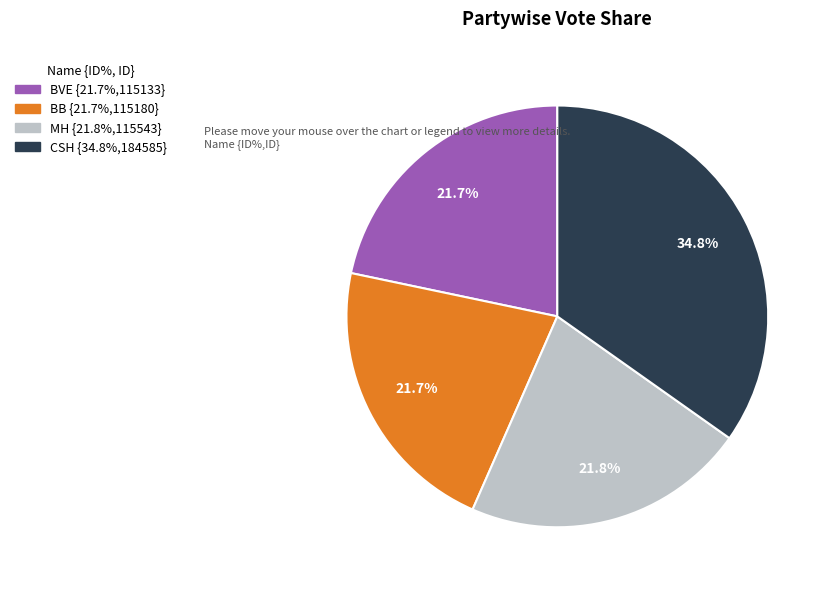

Is there any slice that represents more than half of the pie?

No